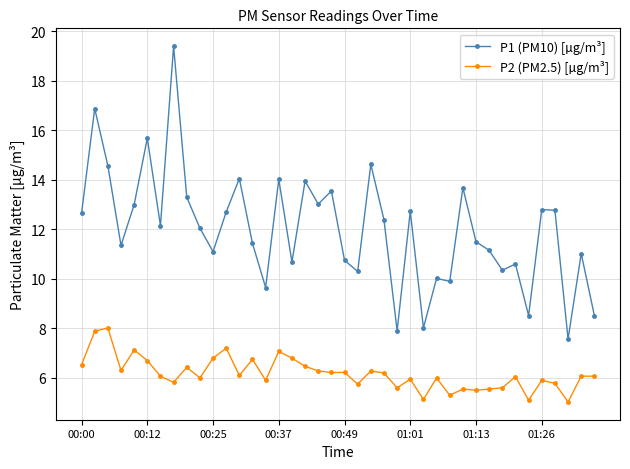

At how many categories does at least one series exceed 9?

35